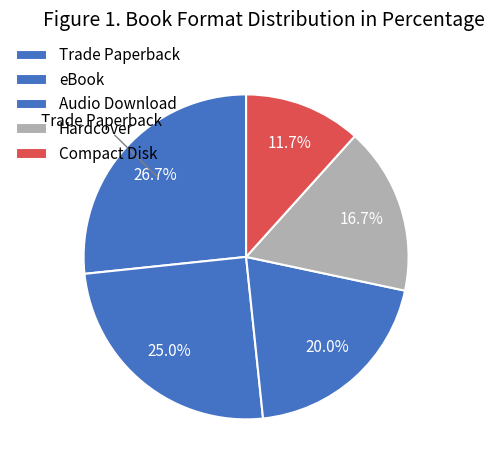

Which category has the biggest portion of the pie?

Trade Paperback